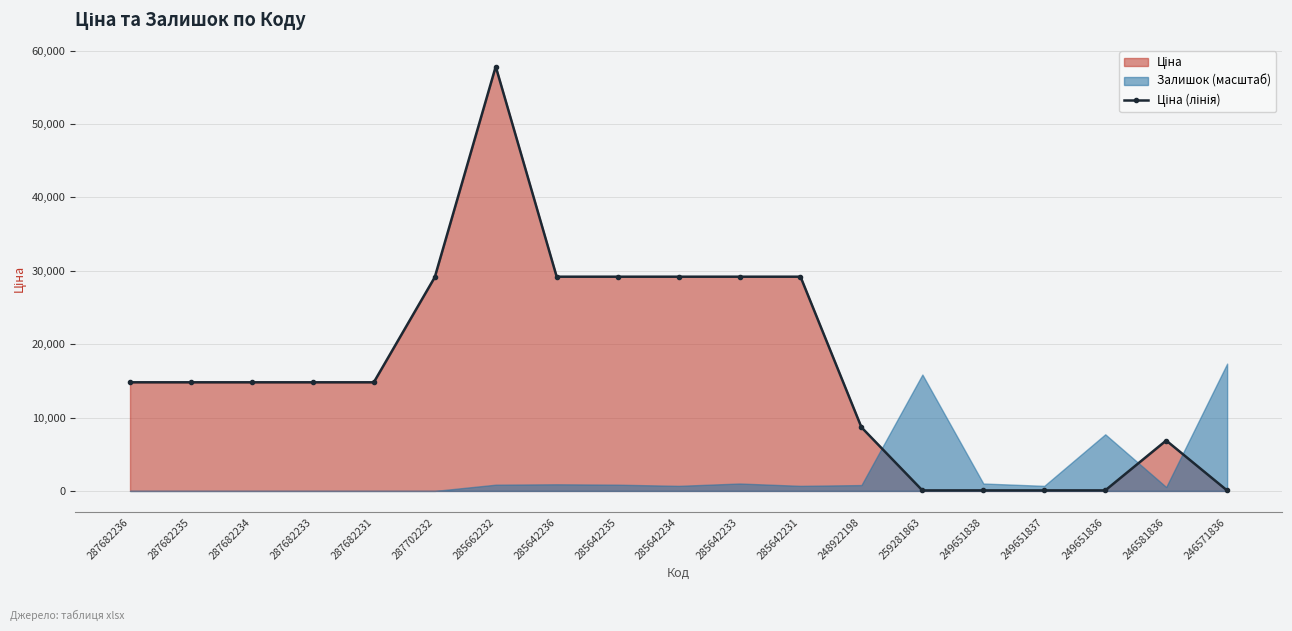

Where is the data nearest to the value 28943?

287702232